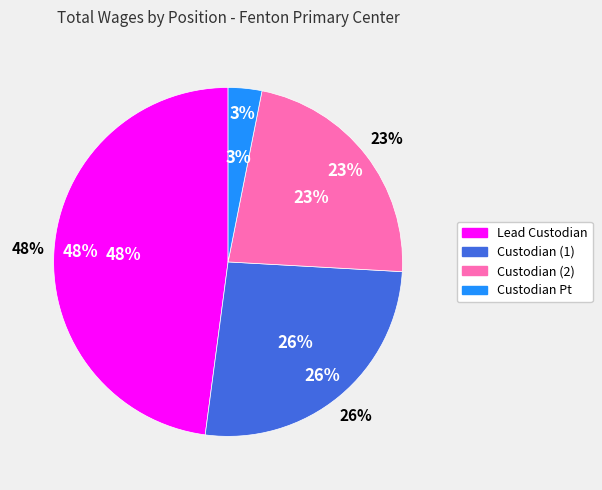

To the nearest percent, what is the difference between the largest and smallest slice percentages?

45%